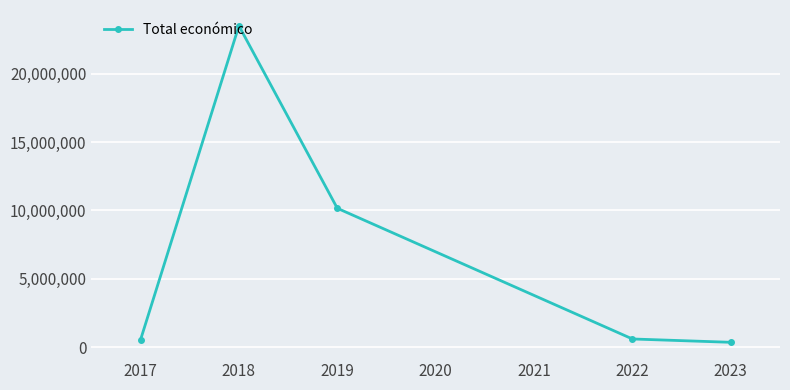

What is the value of the 2nd point from the left?

23501593